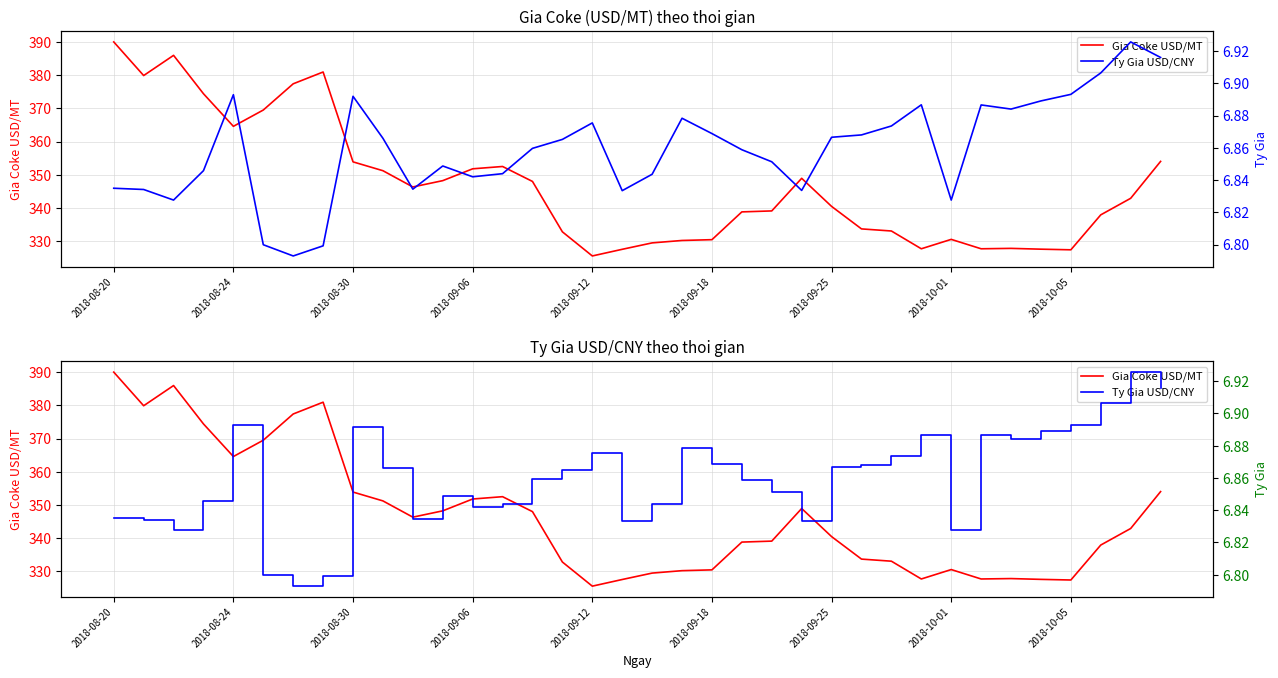

What are all the series names shown in the legend?

Gia Coke USD/MT, Ty Gia USD/CNY